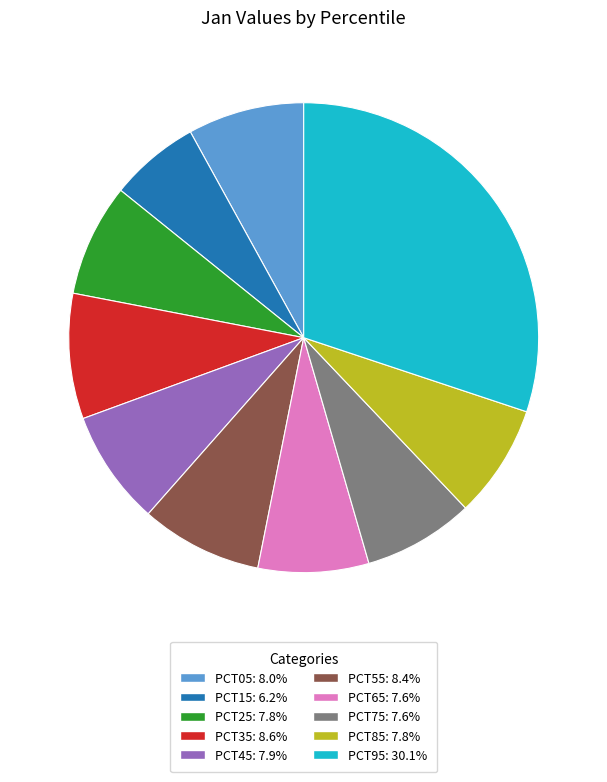

Is there a majority slice in this chart?

No